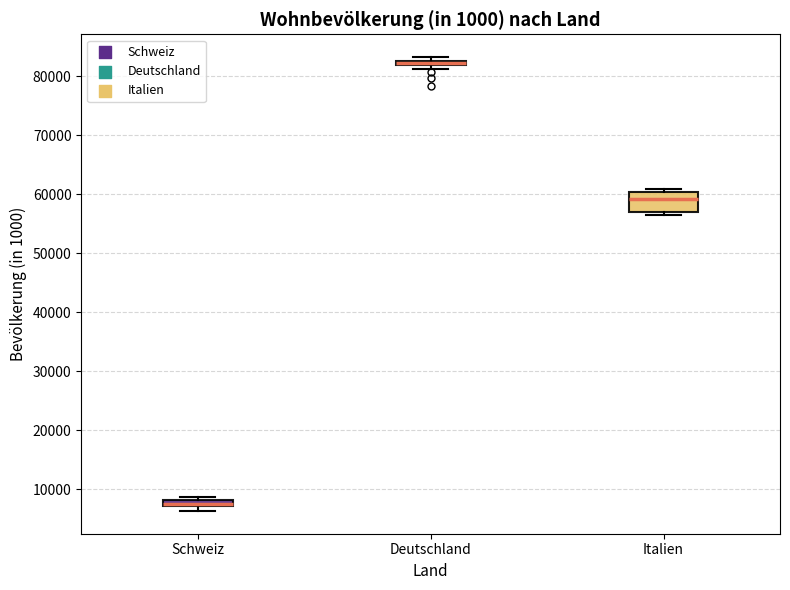

Which box is the tallest, from its lower edge to its upper edge?

Italien